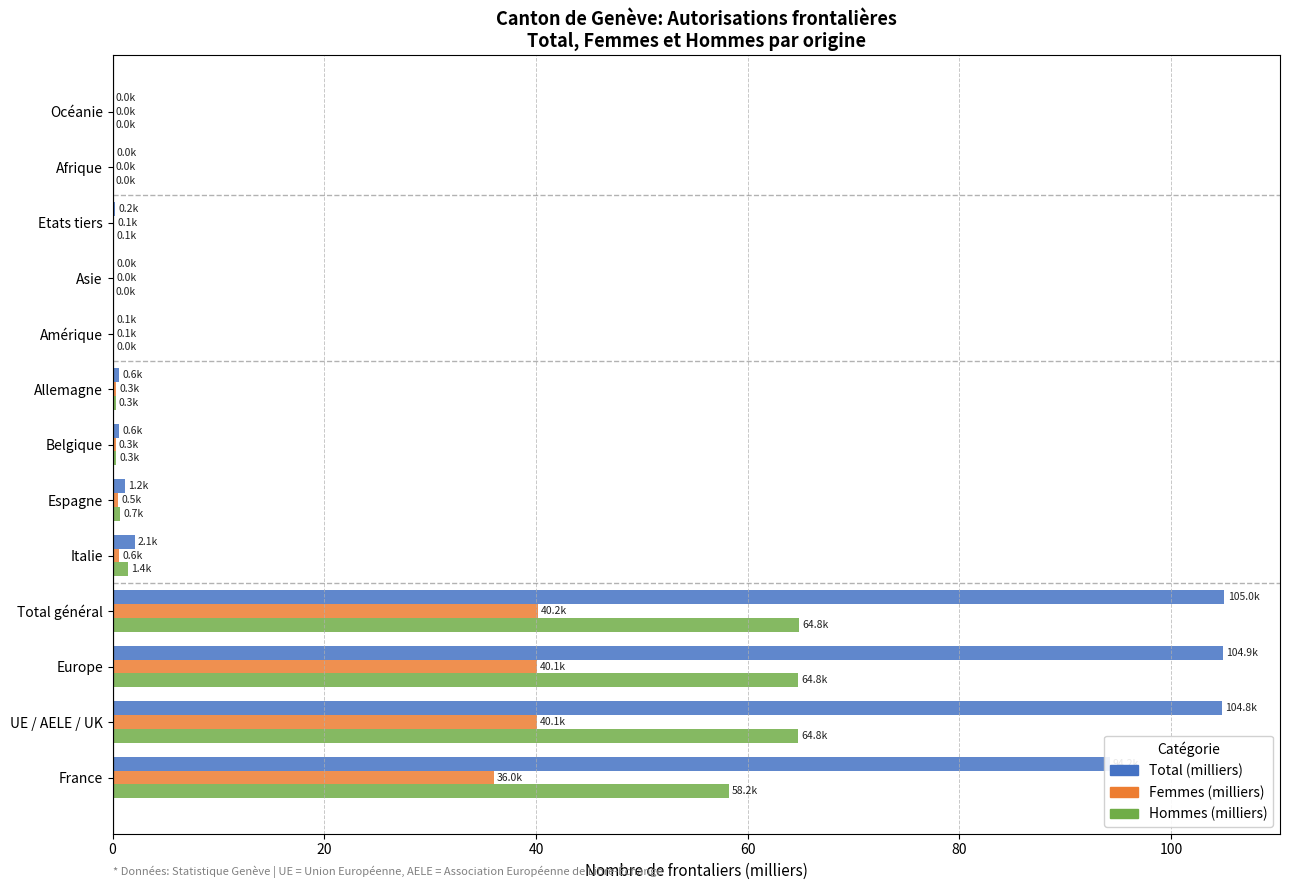

Which series changed the most between Europe and Amérique?

Total (milliers)